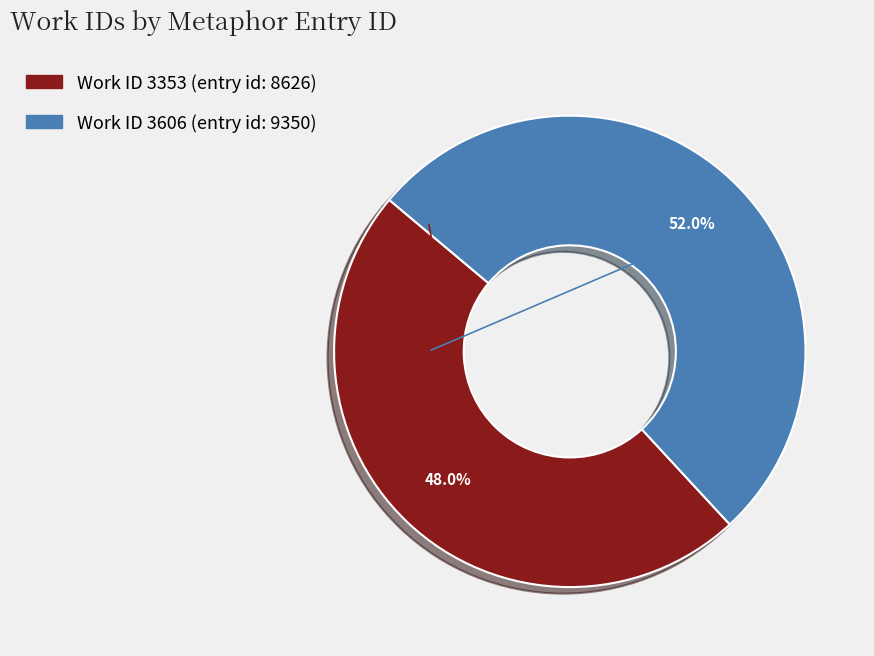

Does any single category account for the majority?

Yes